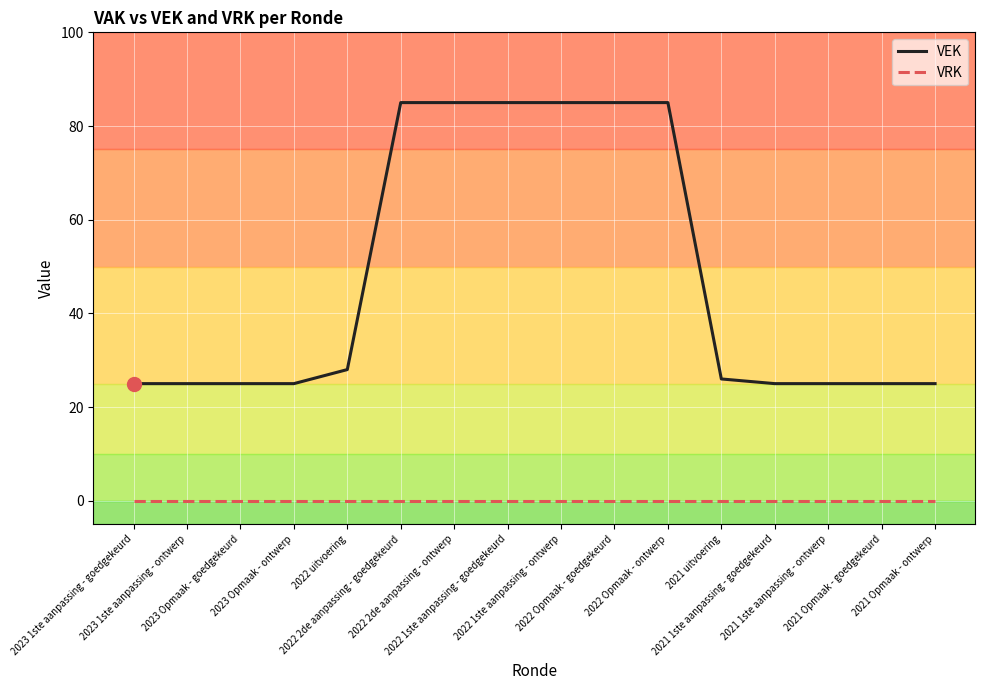

Which series has the largest total across all categories?

VEK